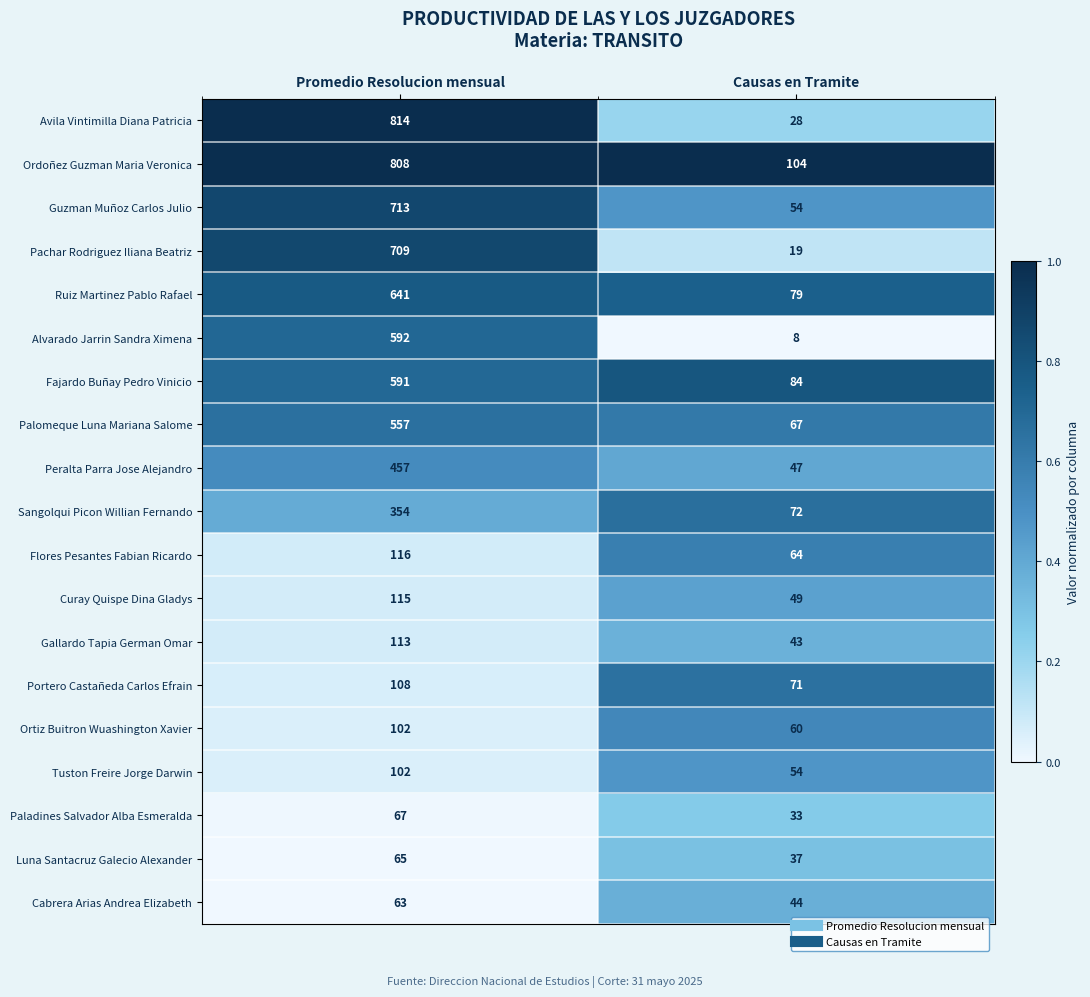

At which category does the chart reach its minimum across all series?

Causas en Tramite